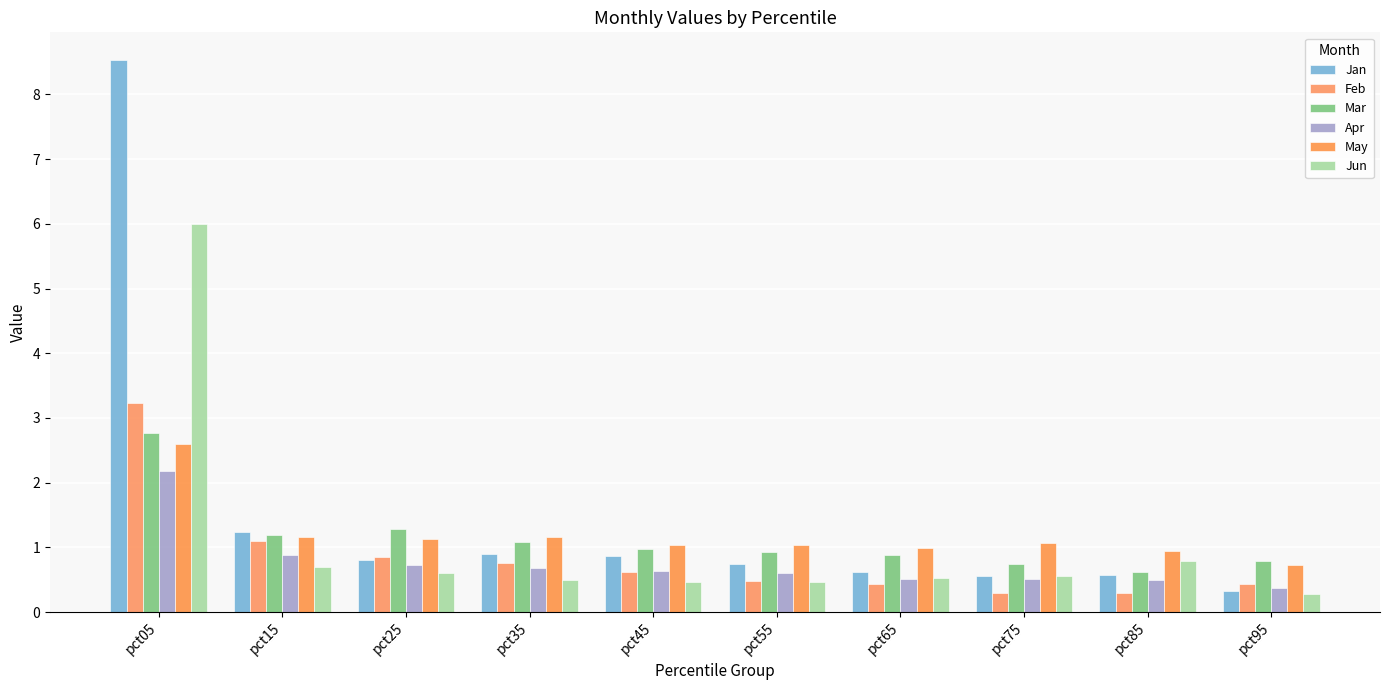

Which has a higher value, pct75 or pct95?

pct75